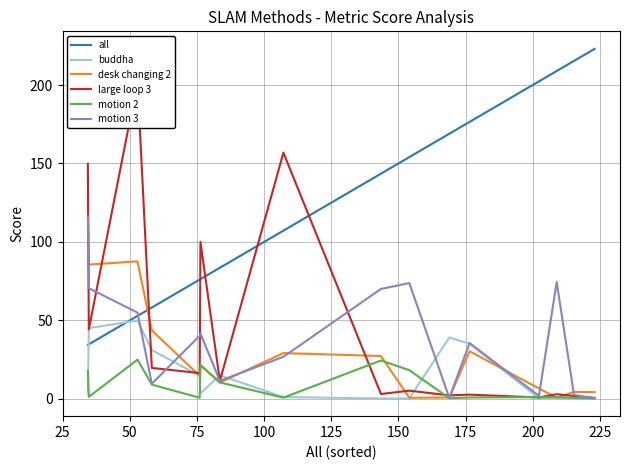

What is the greatest value displayed?

223.1